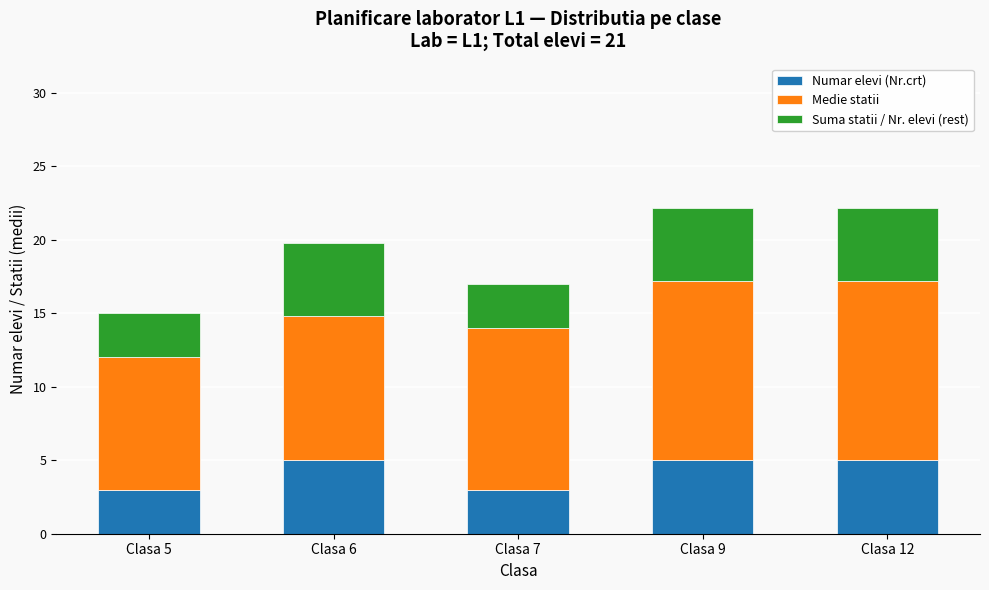

What is the difference between the maximum and second lowest values in the Numar elevi (Nr.crt) series?

2.0